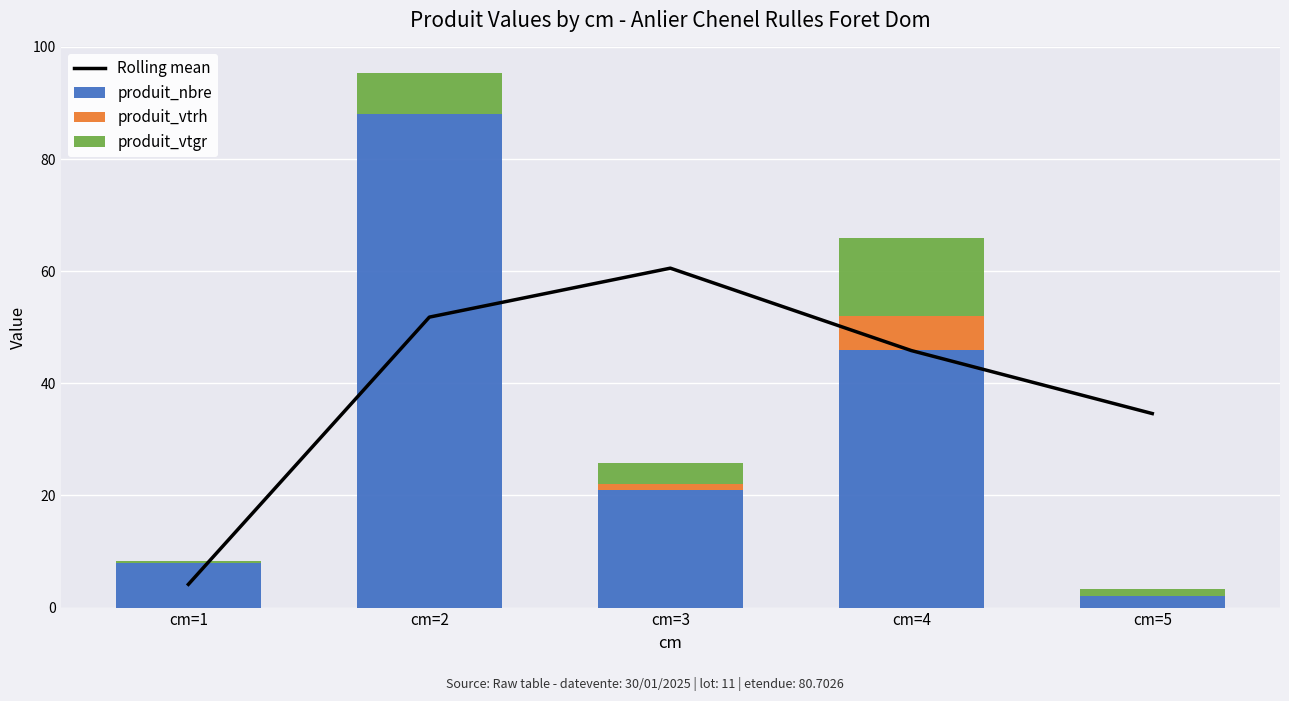

What is the difference between the maximum and minimum values in the Rolling mean series?

56.4